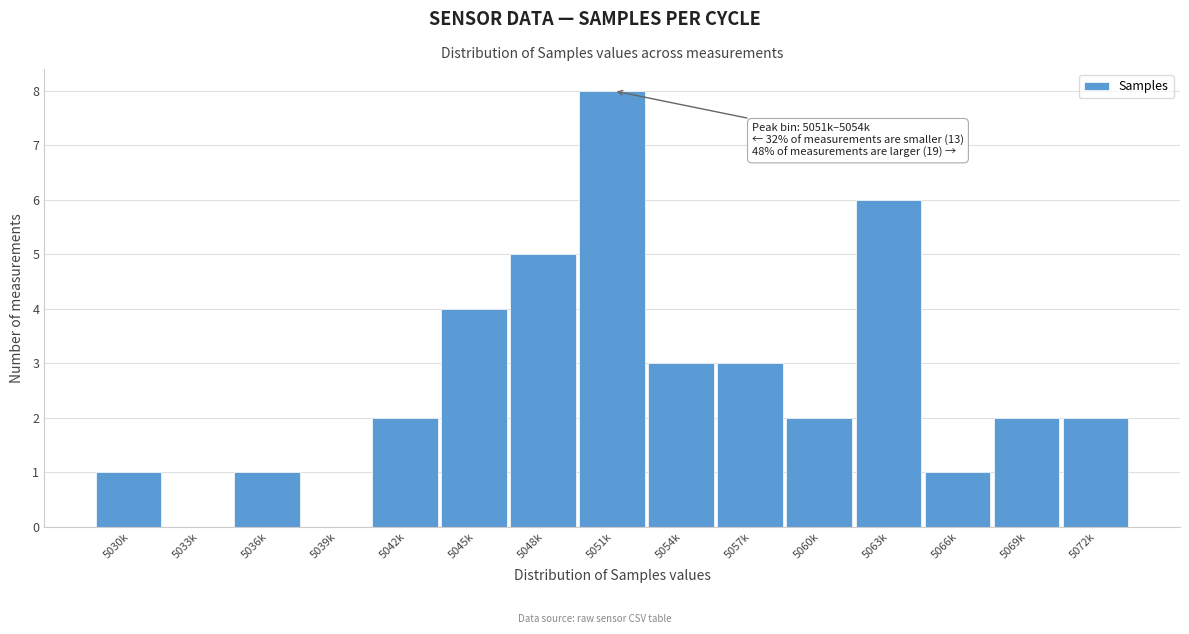

Reading left to right, transcribe all the data shown in this chart.

5030k=1	5033k=0	5036k=1	5039k=0	5042k=2	5045k=4	5048k=5	5051k=8	5054k=3	5057k=3	5060k=2	5063k=6	5066k=1	5069k=2	5072k=2